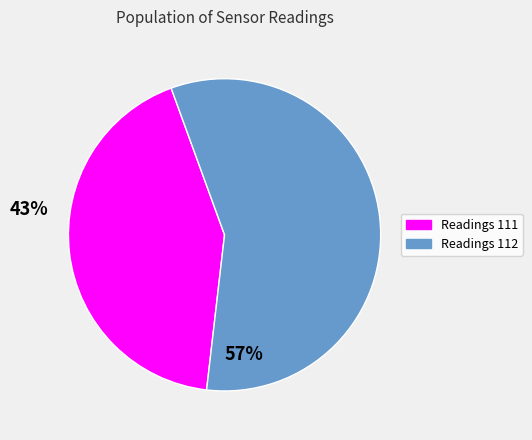

Is there a majority slice in this chart?

Yes